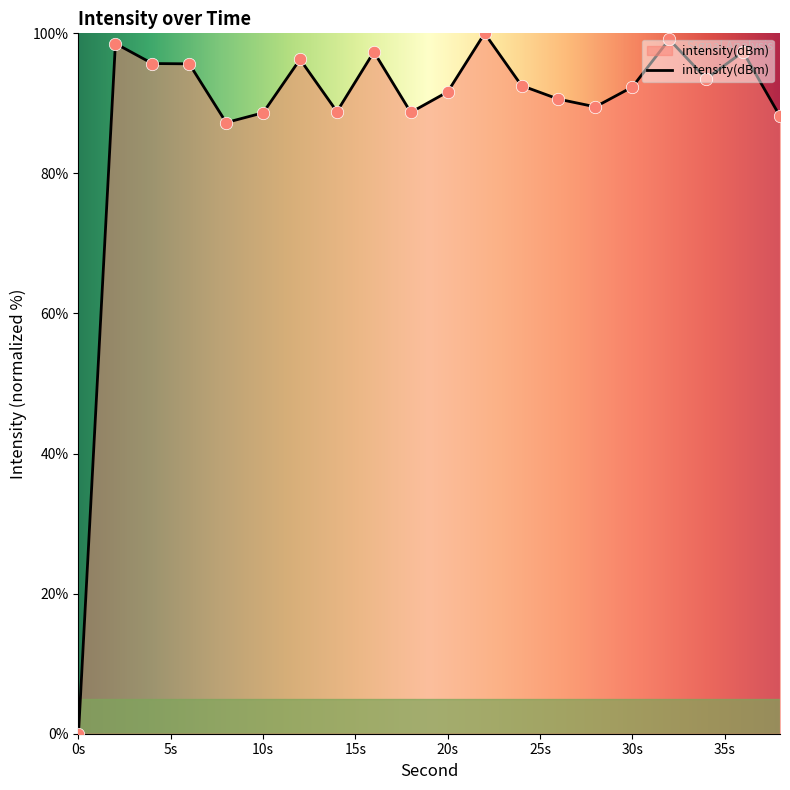

What is the maximum value shown in the chart?

100.0